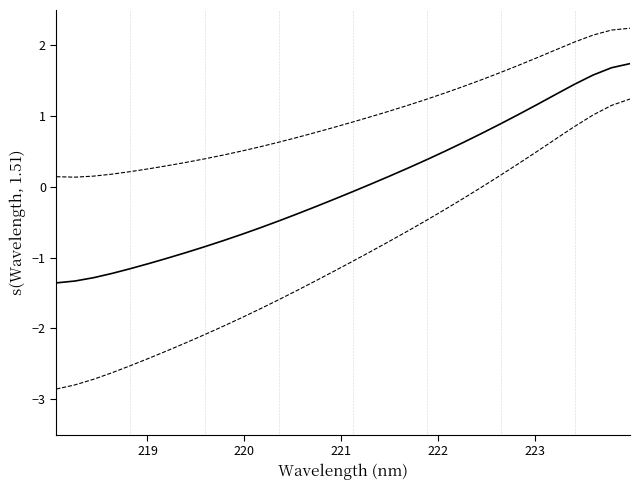

How many lines are shown in the chart?

3